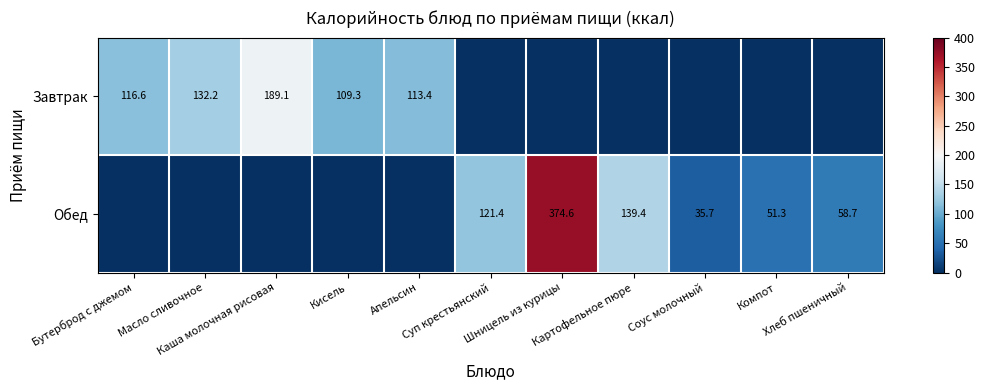

At how many categories does at least one series exceed 121?

5